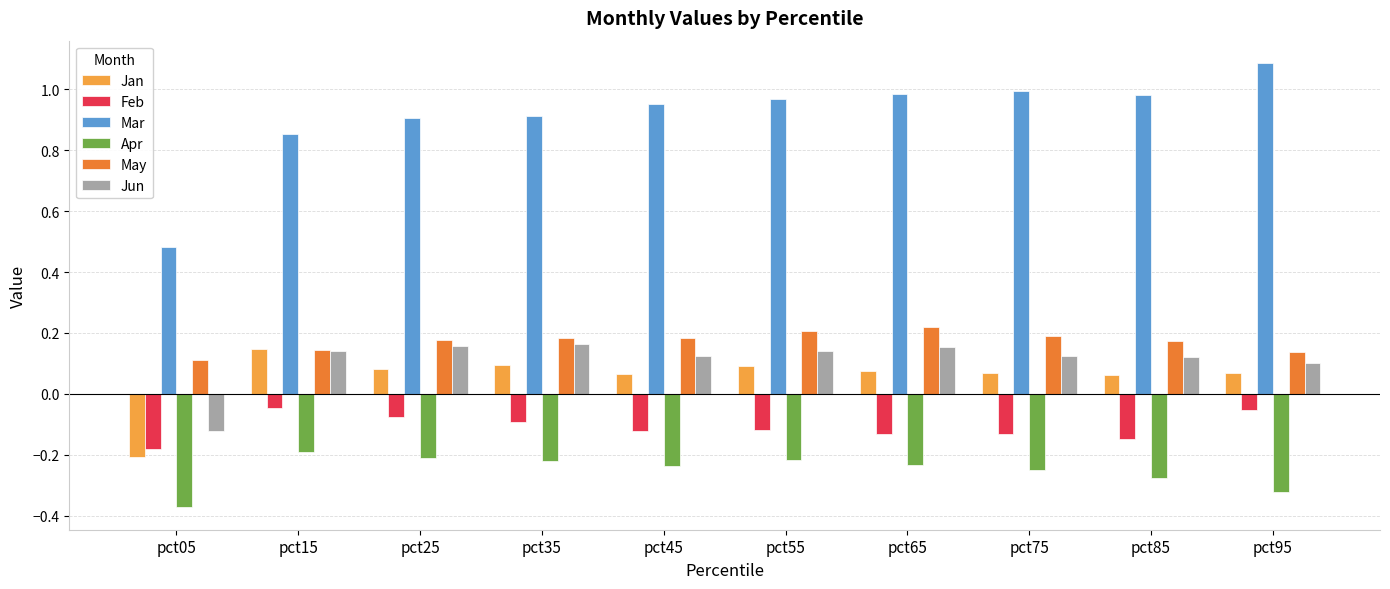

Count the Jun values in the range 0 to 1.

9